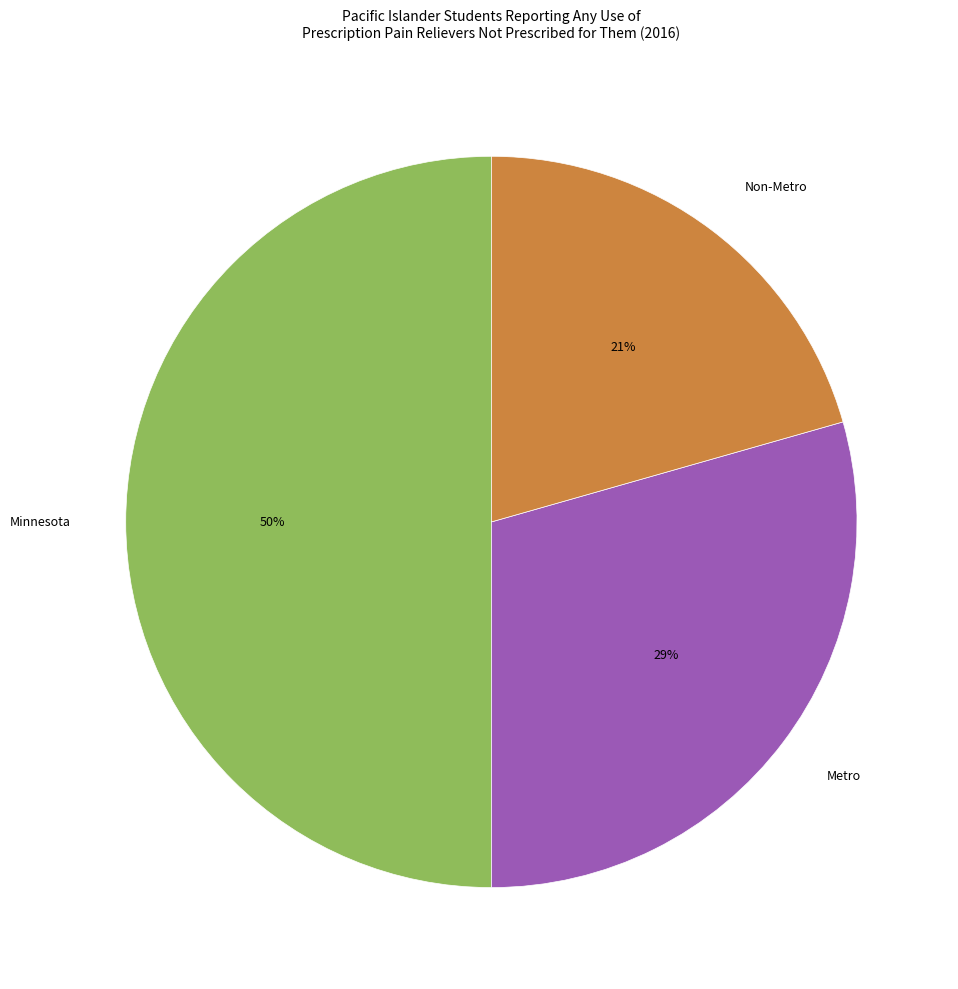

The Non-Metro slice represents 21% of the pie. True or false?

True